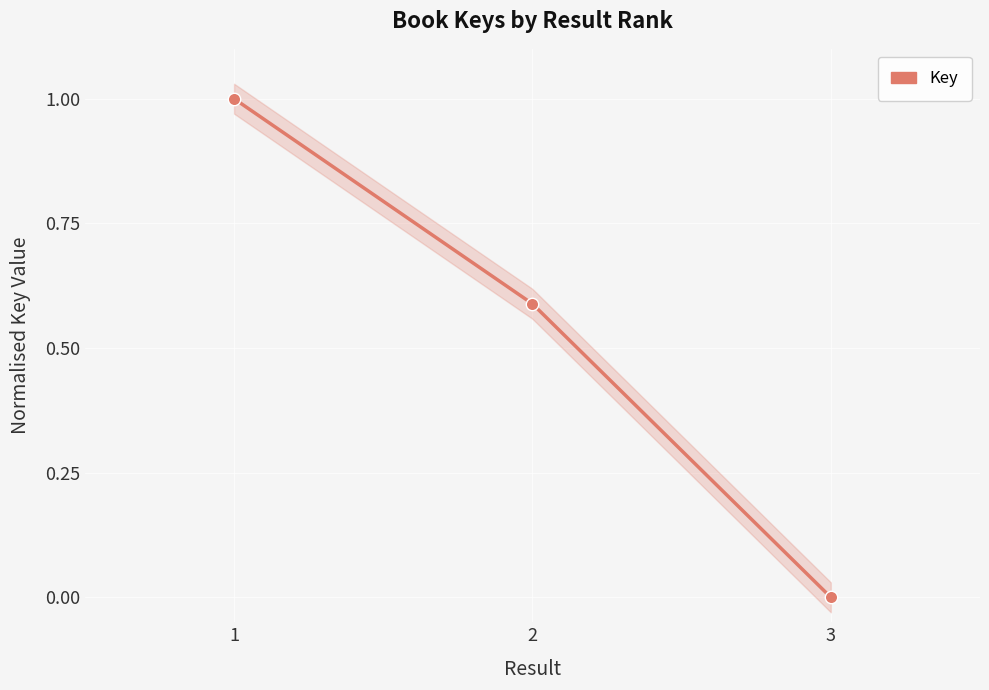

What is the change in value from 1 to 3?

-1.0